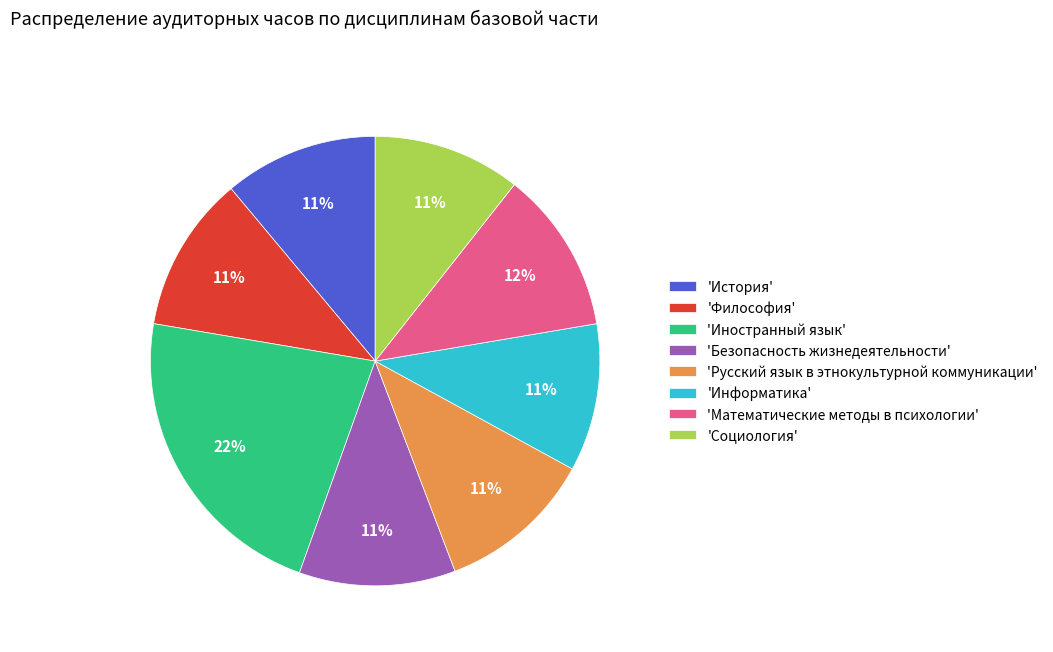

True or false: 'Философия' accounts for 11% of the total.

True